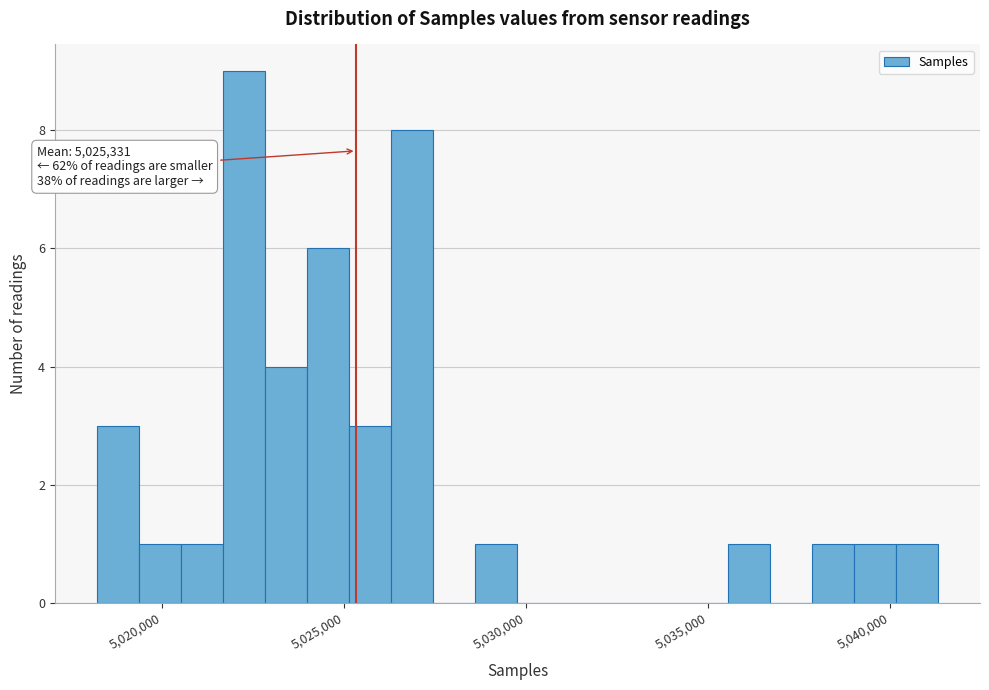

Around what value on the x-axis is the tallest bar? Give the approximate position of its centre, as read against the axis.

5022000